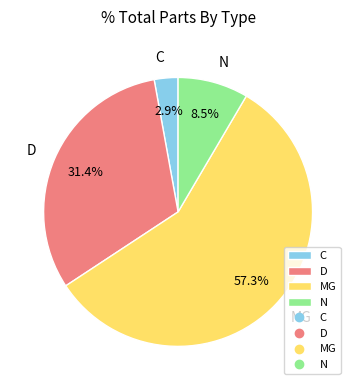

The D slice represents 46% of the pie. True or false?

False